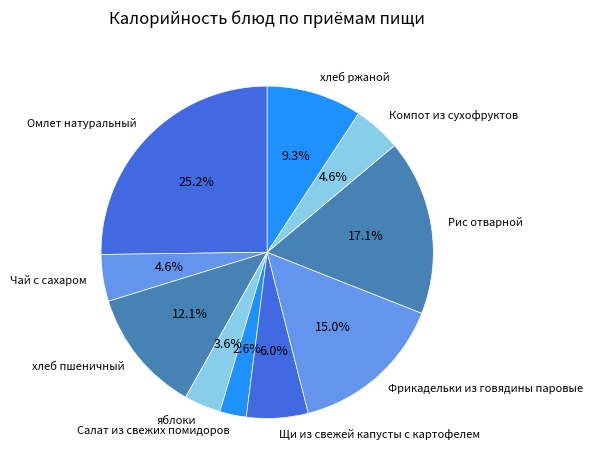

Combined, what portion of the pie is Компот из сухофруктов and Чай с сахаром?

9.2%